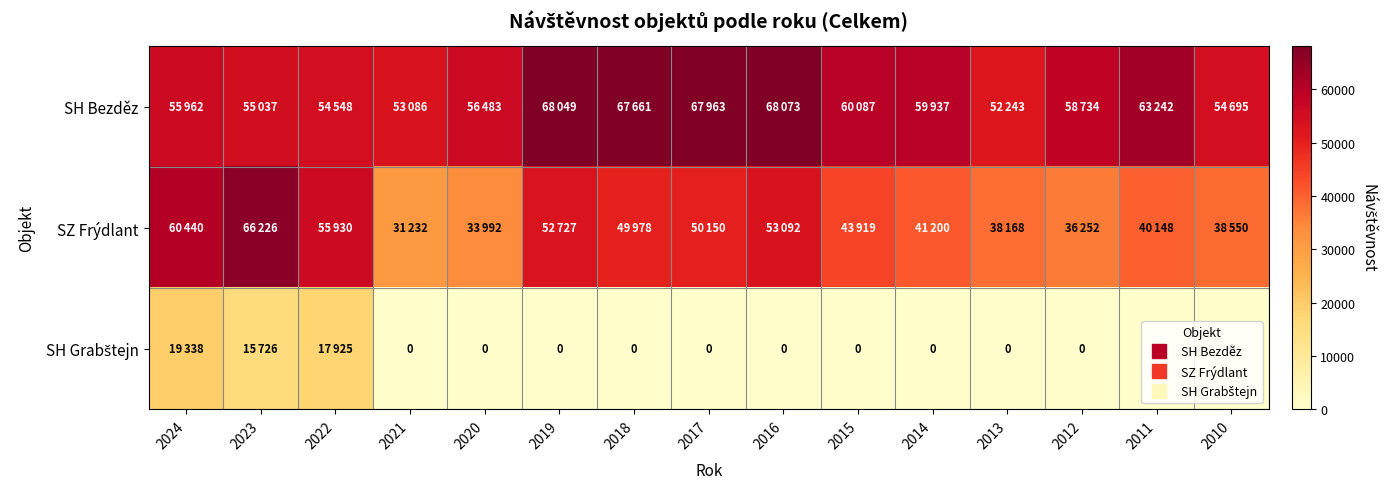

What is the difference between the SZ Frýdlant values at 2022 and 2012?

19678